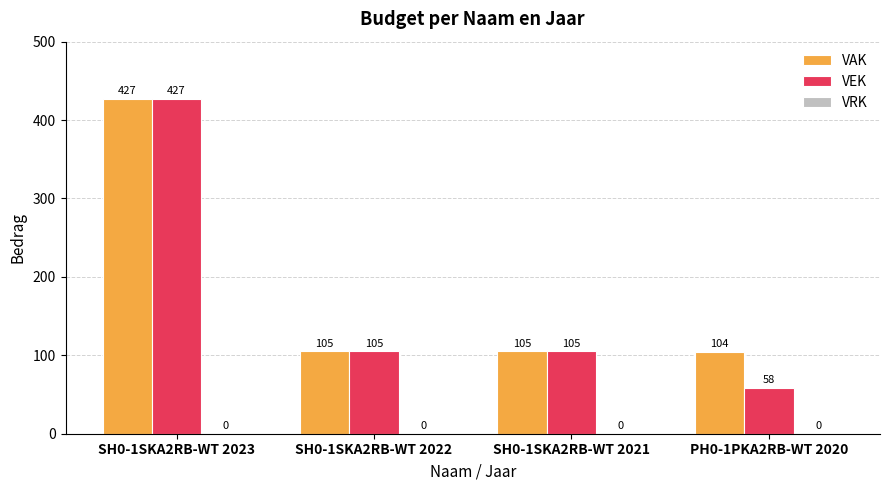

Count the number of data series in this chart.

2